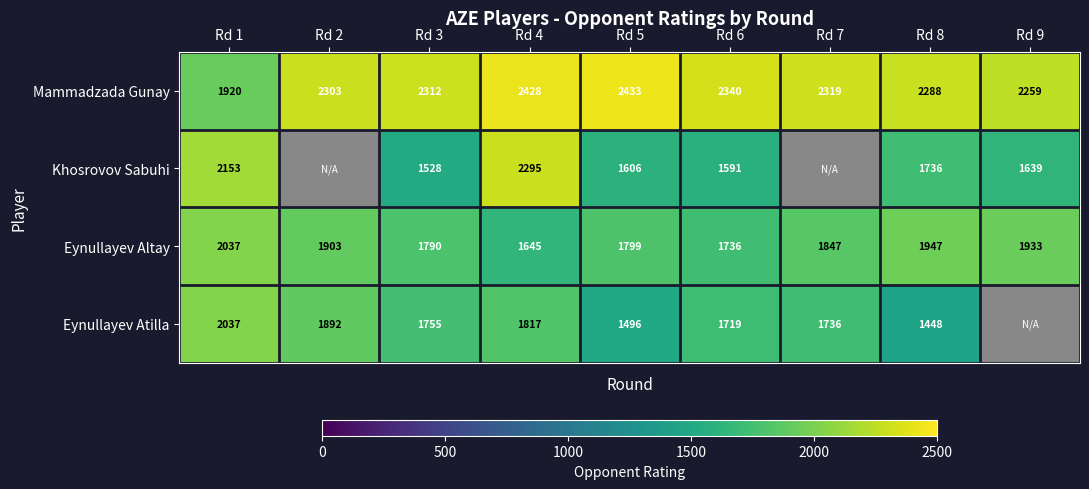

Which category has the highest value in the Eynullayev Altay series?

Rd 1